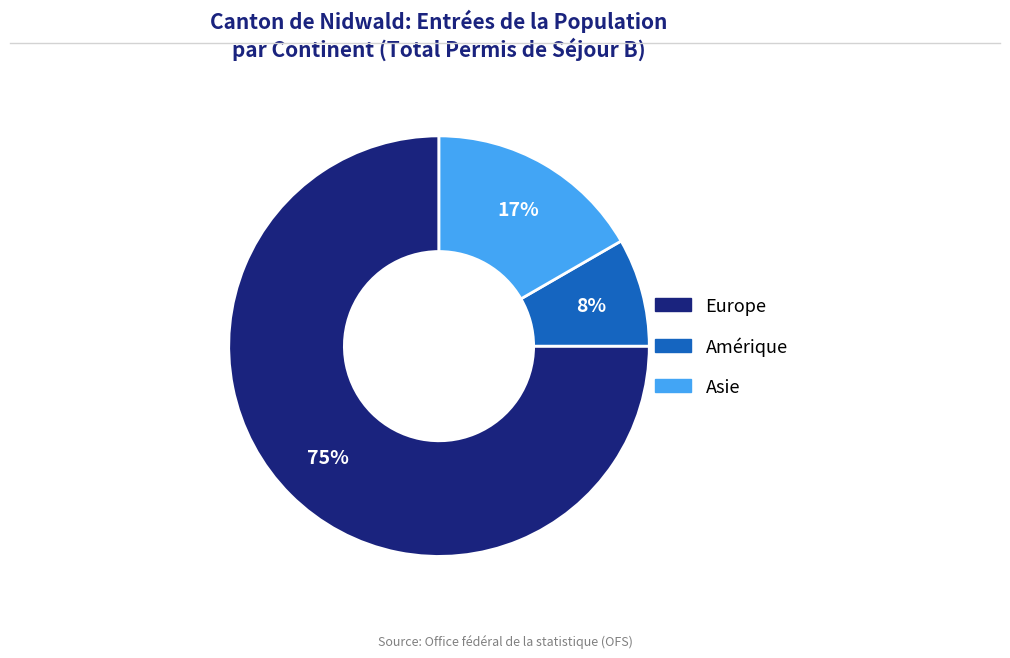

To the nearest percent, what is the average slice percentage?

33%